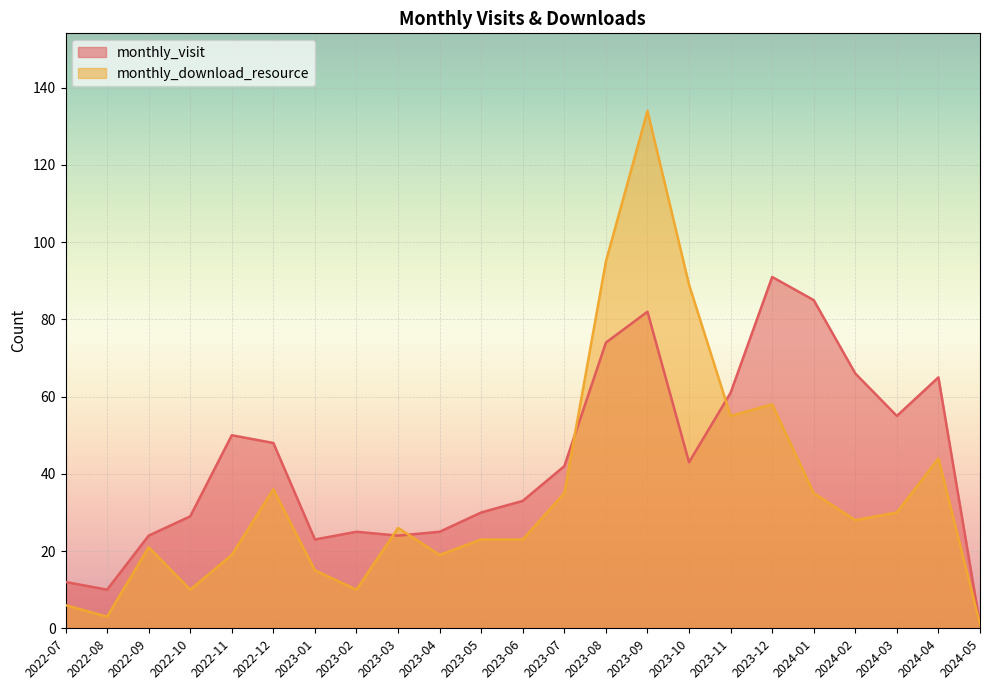

Rank the categories by monthly_visit value from lowest to highest.

2024-05, 2022-08, 2022-07, 2023-01, 2022-09, 2023-03, 2023-02, 2023-04, 2022-10, 2023-05, 2023-06, 2023-07, 2023-10, 2022-12, 2022-11, 2024-03, 2023-11, 2024-04, 2024-02, 2023-08, 2023-09, 2024-01, 2023-12